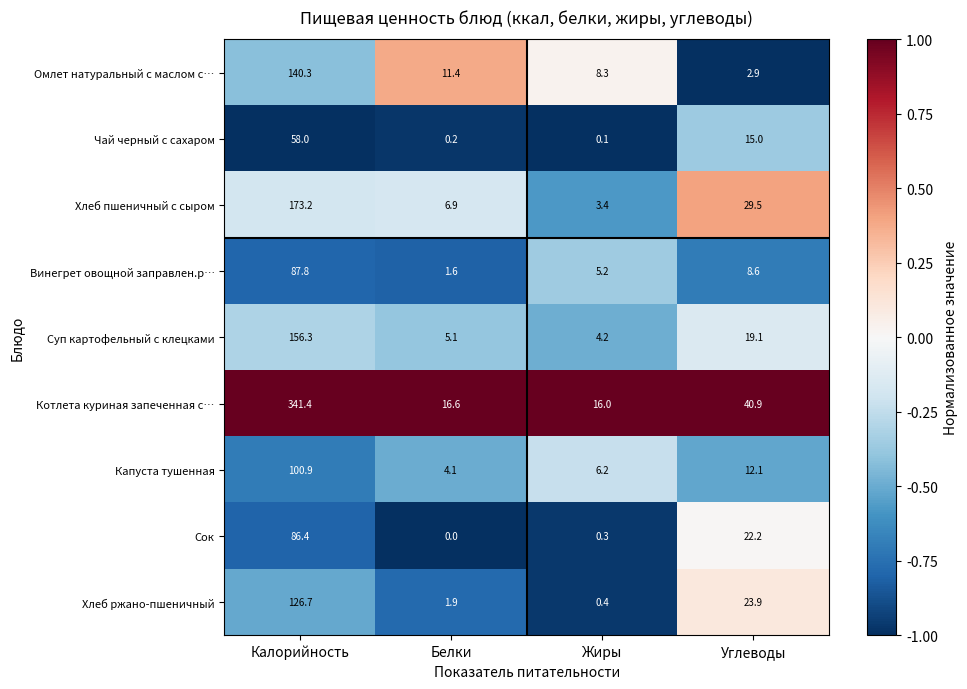

Which label corresponds to the smallest value in the chart?

Белки